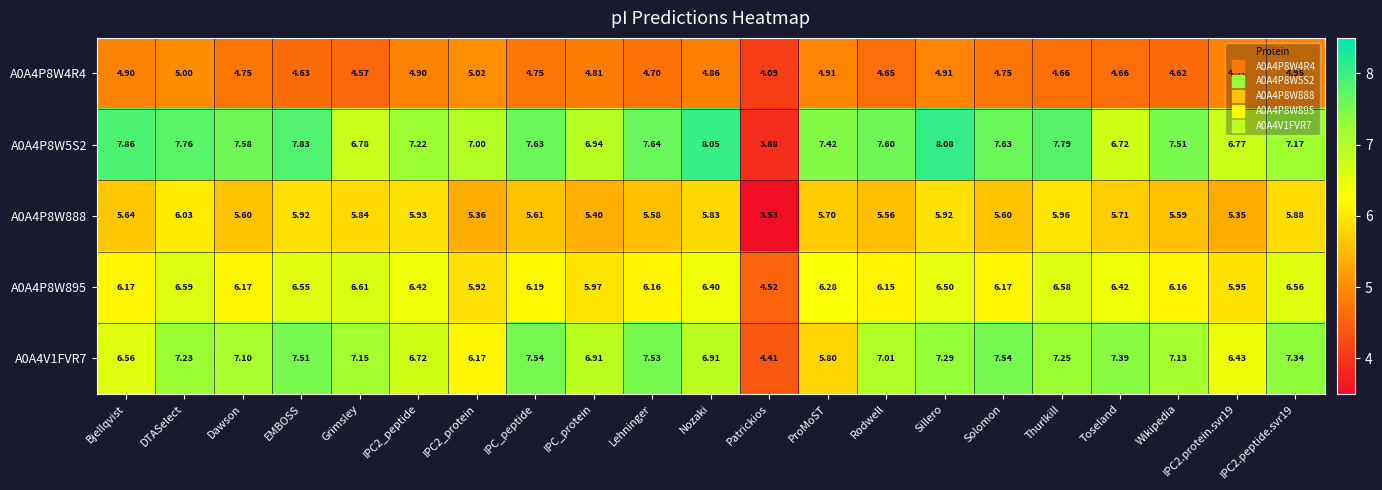

Between IPC_protein and Lehninger, which series saw the biggest shift?

A0A4P8W5S2